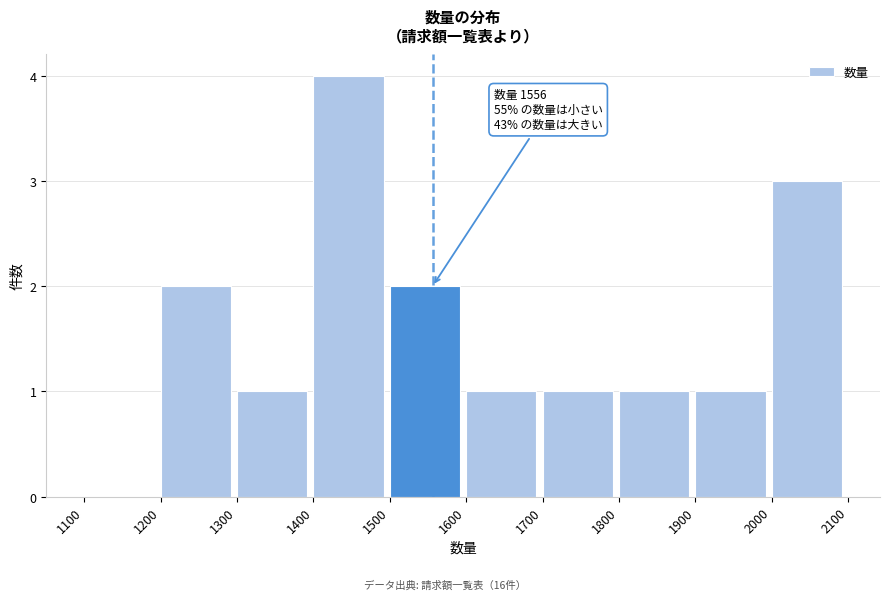

Over which range of the x-axis is the bar tallest?

1400 to 1500